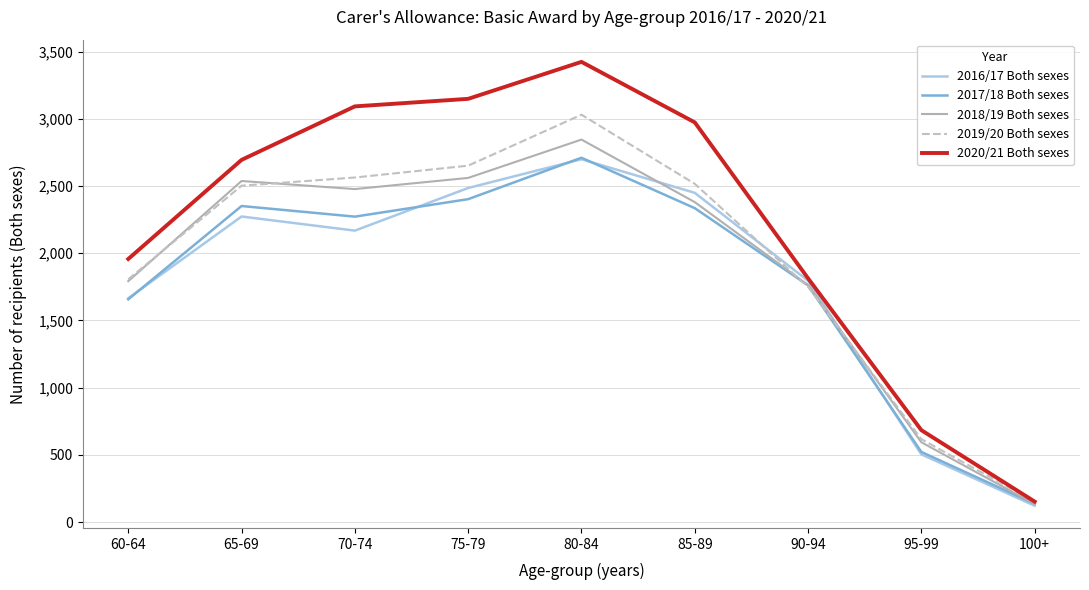

Does the chart have visible grid lines?

Yes